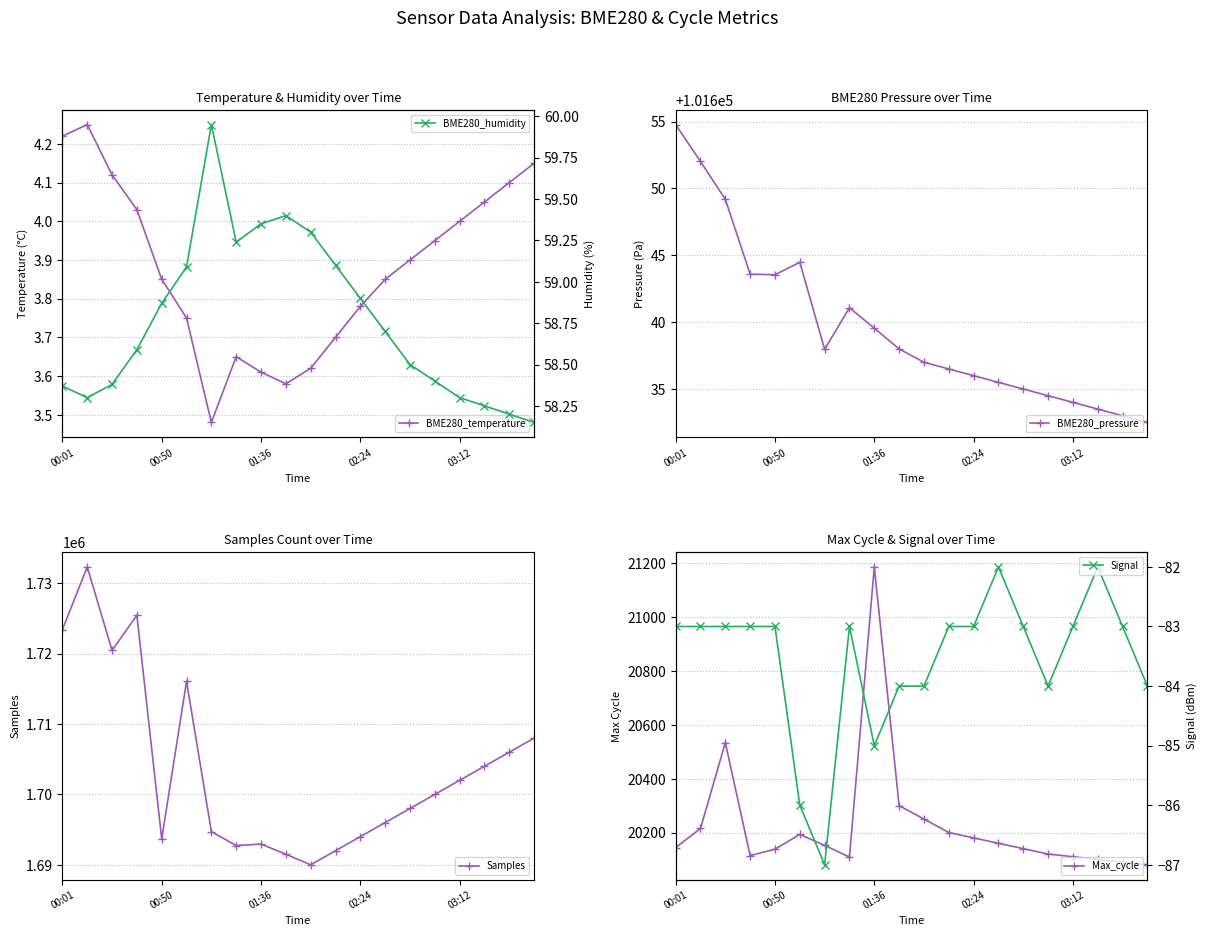

Where does the Signal series first go above -83?

13